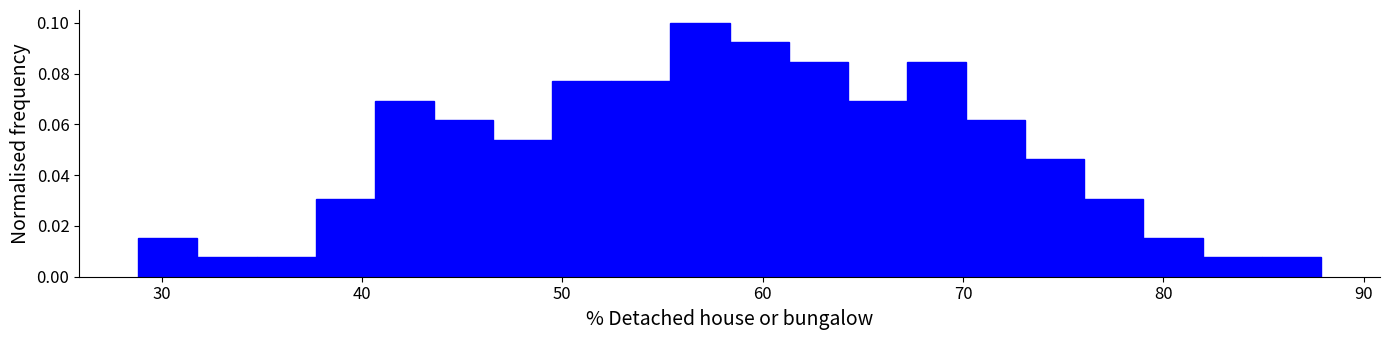

Around what value on the x-axis is the tallest bar? Give the approximate position of its centre, as read against the axis.

57